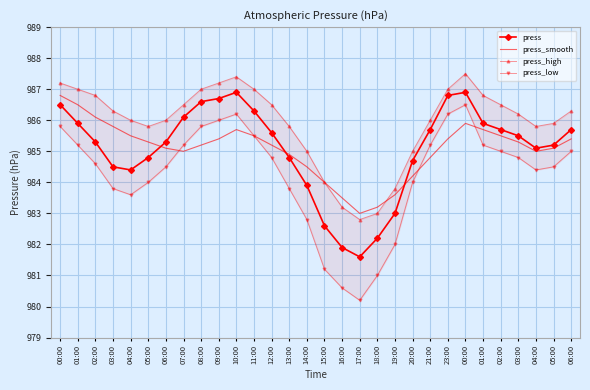

At which category is the sum across all series the highest?

00:00